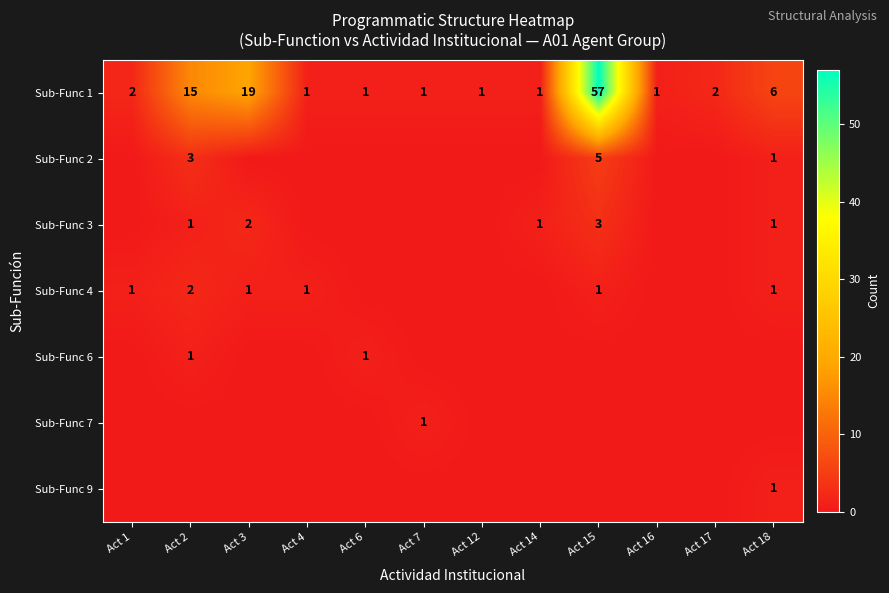

Between Act 6 and Act 14, which is larger?

Act 6